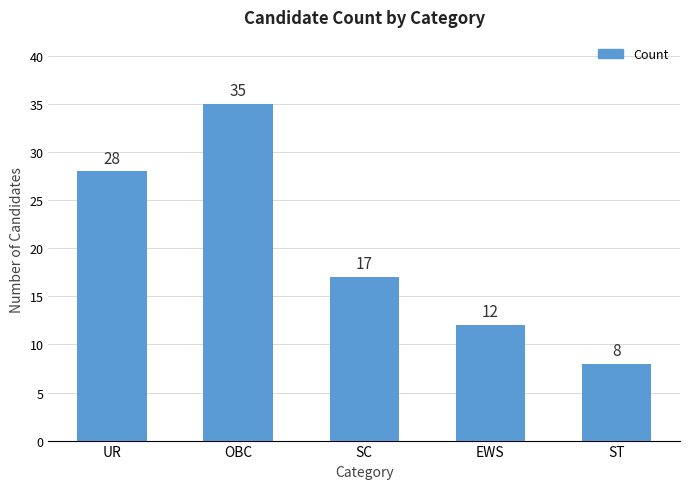

Which label corresponds to the largest value in the chart?

OBC